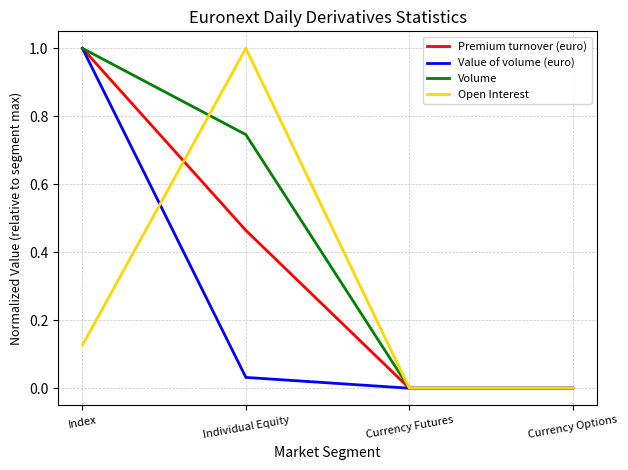

Rank the series at Individual Equity from lowest to highest value.

Value of volume (euro), Premium turnover (euro), Volume, Open Interest